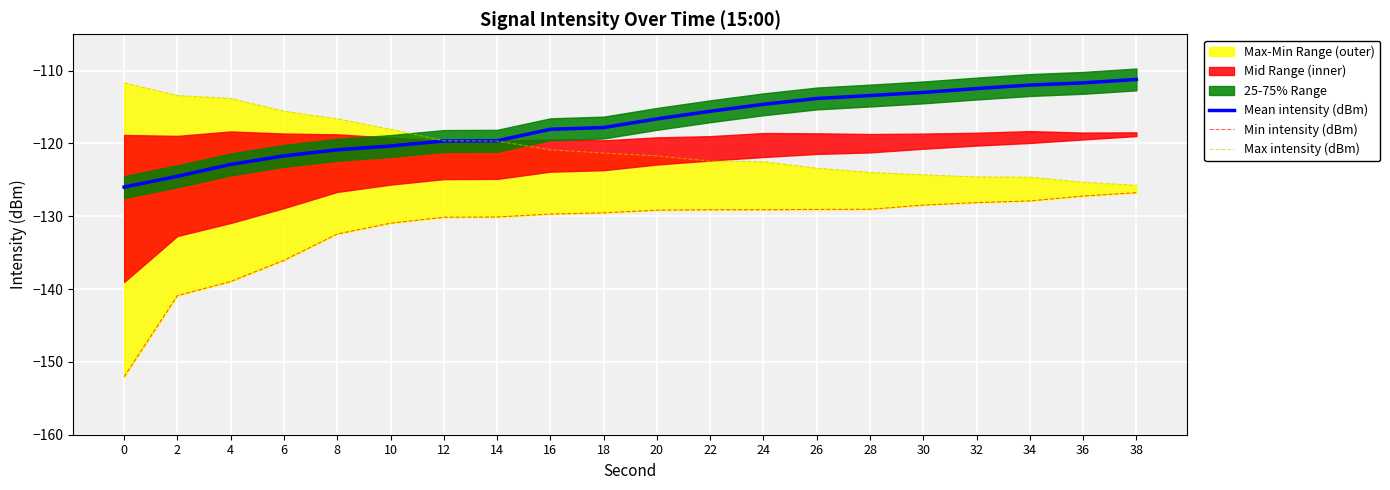

Is this an area chart (filled region under the line)?

No